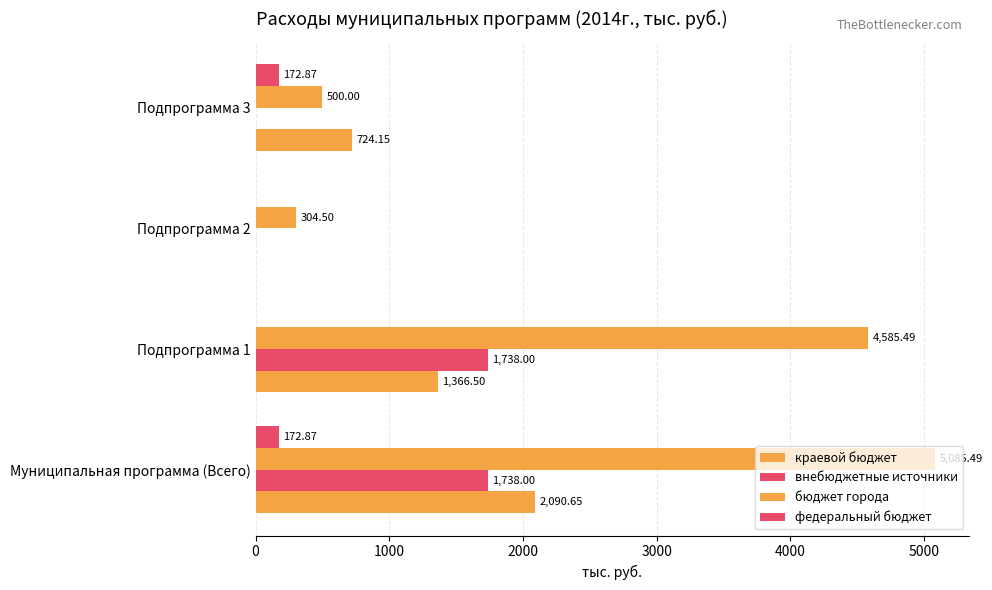

How many data points does each series have?

4